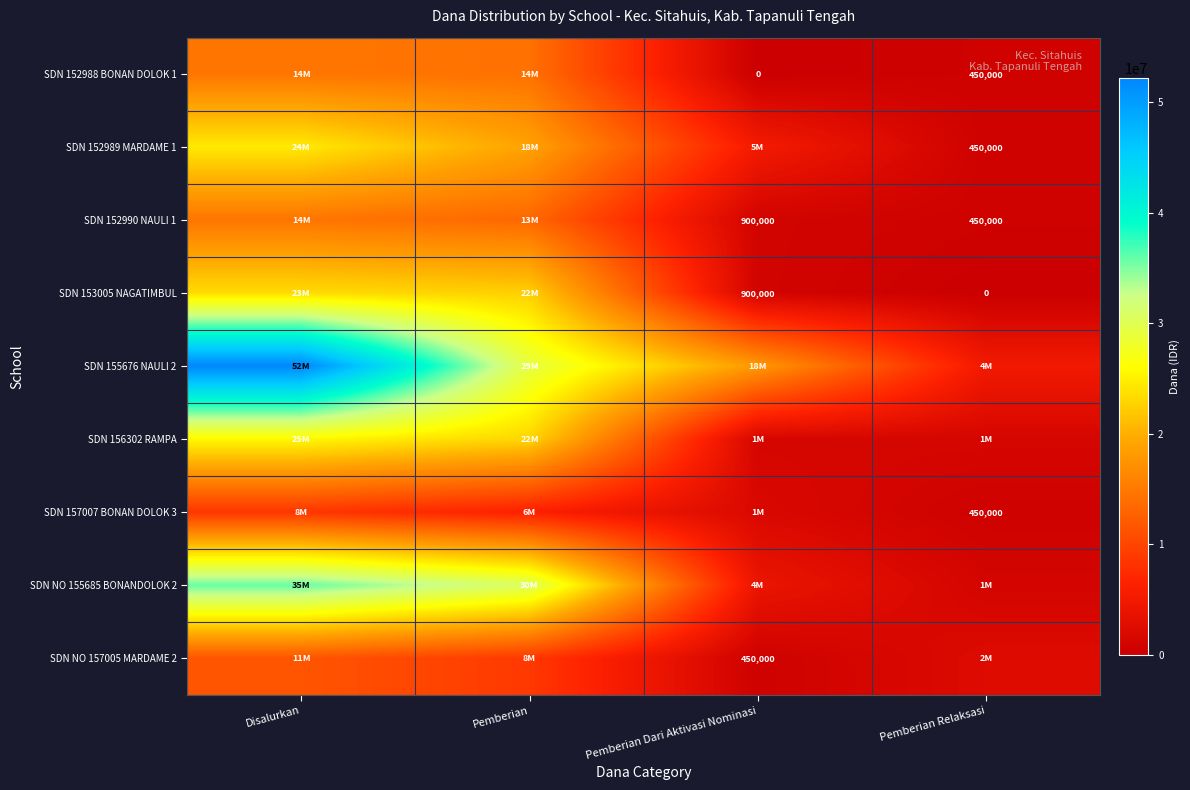

Is it true that SDN 152989 MARDAME 1 equals 450000 at Pemberian Relaksasi?

True